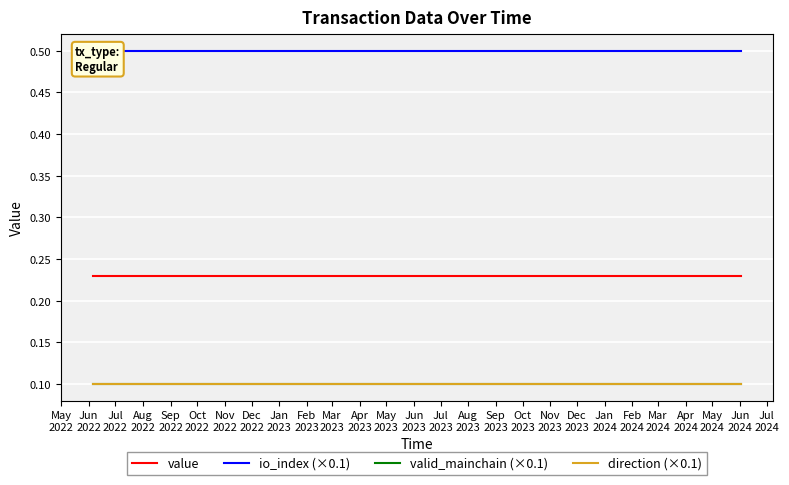

Is the value of direction (×0.1) at Jul
2023 greater than the value of value at Sep
2022?

No